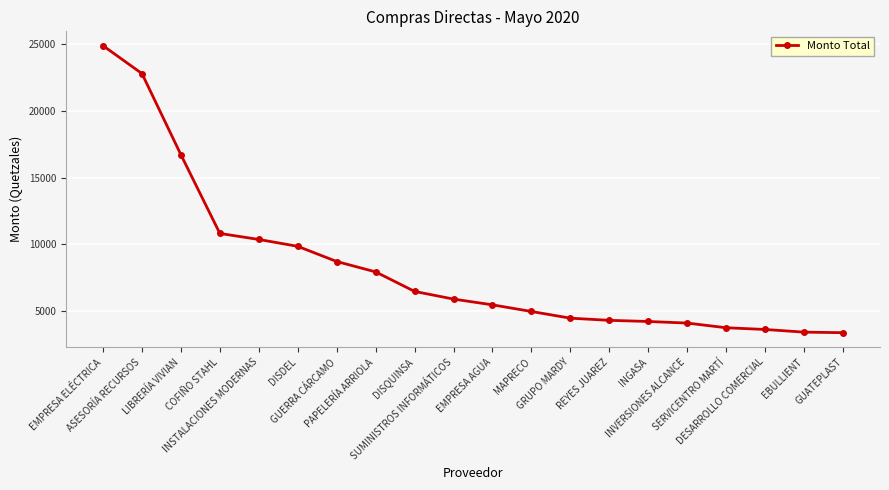

What value does the data have at SUMINISTROS INFORMÁTICOS?

5880.0